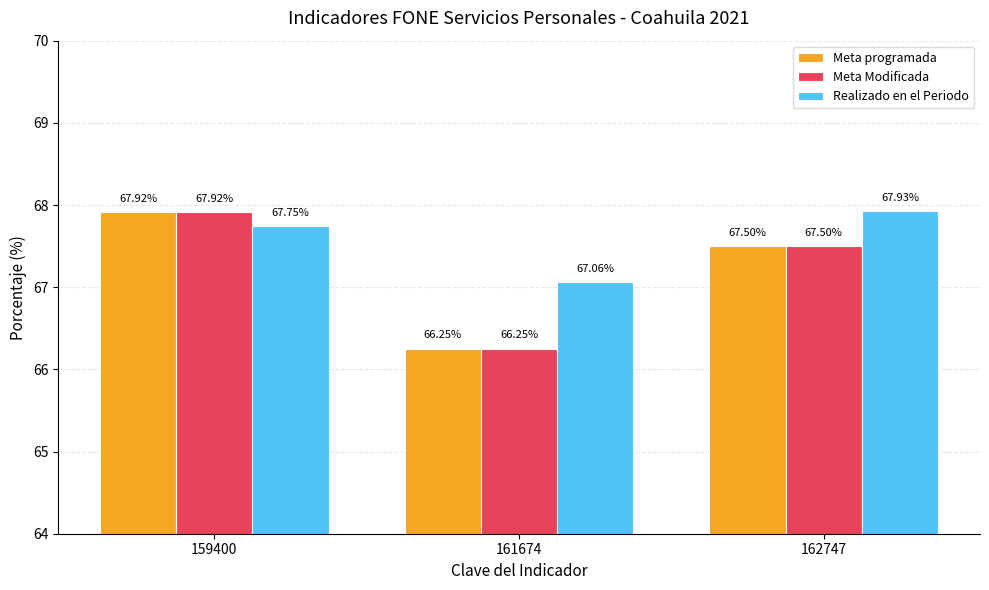

Is the value of Realizado en el Periodo at 159400 greater than the value of Meta programada at 161674?

Yes